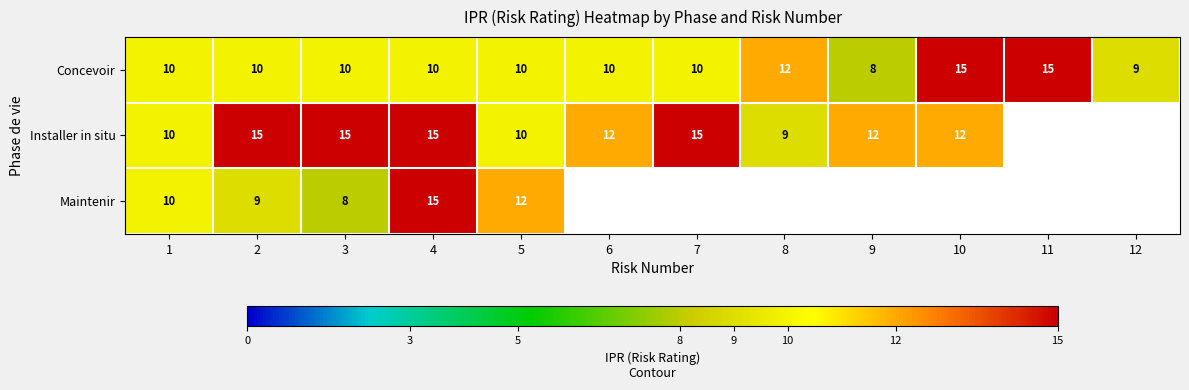

What is the difference between the highest and lowest values at 9?

4.0